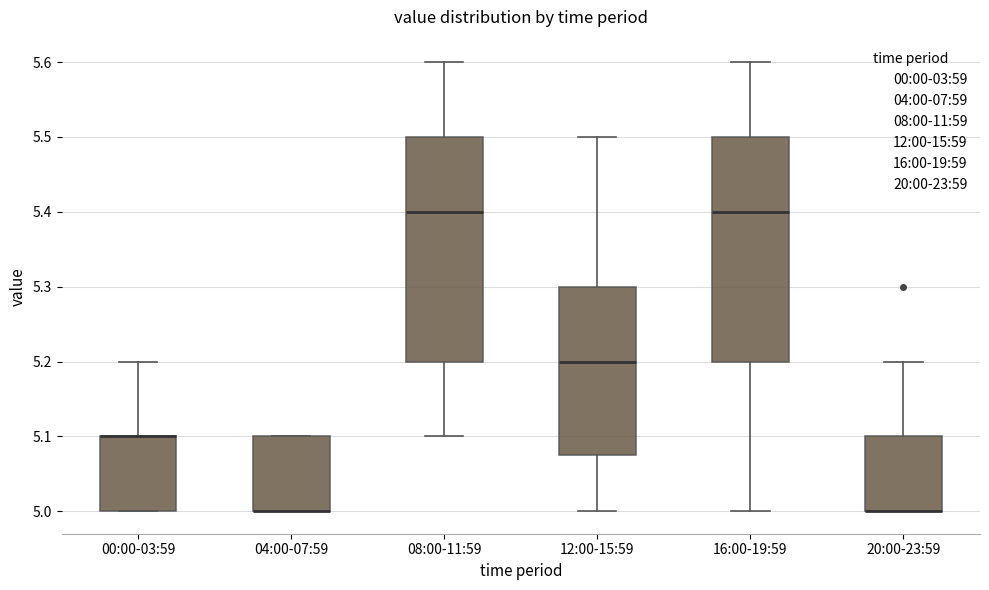

Reading left to right, read every box against the y-axis: the position of its median line, the range the box covers, and the ends of its whiskers. The values are not printed on the chart, so give them approximately, as read against the axis.

00:00-03:59: median 5.10 (drawn on the box's upper edge), box 5.00 to 5.10, whiskers 5.00 to 5.20
04:00-07:59: median 5.00 (drawn on the box's lower edge), box 5.00 to 5.10, whiskers 5.00 to 5.10
08:00-11:59: median 5.40, box 5.20 to 5.50, whiskers 5.10 to 5.60
12:00-15:59: median 5.20, box 5.08 to 5.30, whiskers 5.00 to 5.50
16:00-19:59: median 5.40, box 5.20 to 5.50, whiskers 5.00 to 5.60
20:00-23:59: median 5.00 (drawn on the box's lower edge), box 5.00 to 5.10, whiskers 5.00 to 5.20